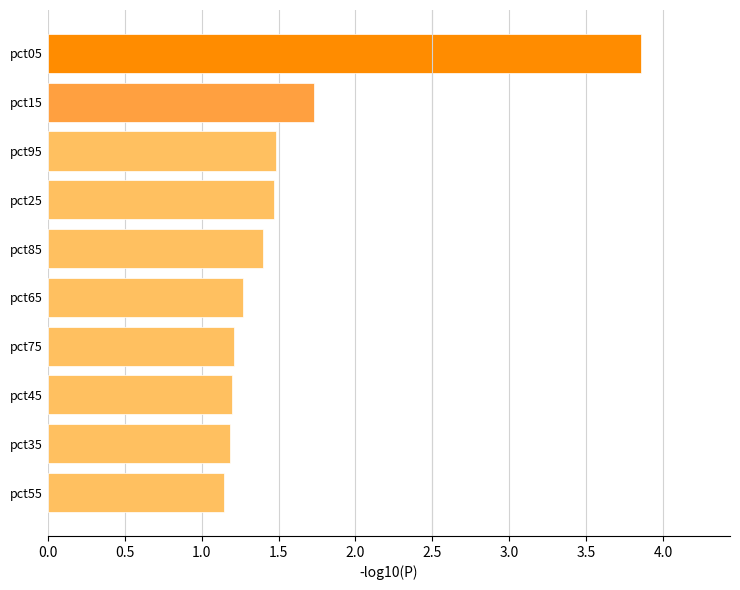

What is the label of the 9th bar from the top?

pct35